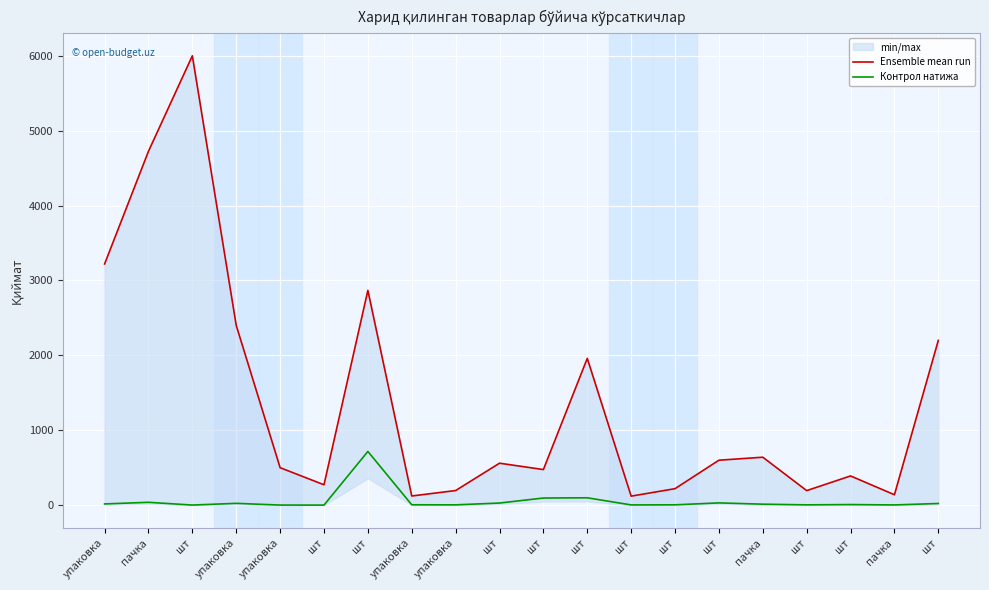

Reading right to left, transcribe all the data shown in this chart.

Ensemble mean run: шт=2200.0	пачка=138.8	шт=390.0	шт=194.0	пачка=640.0	шт=600.0	шт=220.0	шт=120.0	шт=1960.0	шт=475.0	шт=560.0	упаковка=195.0	упаковка=122.2	шт=2868.0	шт=272.0	упаковка=500.0	упаковка=2400.0	шт=6000.0	пачка=4725.0	упаковка=3220.0
Контрол натижа: шт=22.0	пачка=2.8	шт=7.8	шт=3.9	пачка=12.8	шт=30.0	шт=4.4	шт=3.0	шт=98.0	шт=95.0	шт=28.0	упаковка=3.9	упаковка=4.9	шт=717.0	шт=0.5	упаковка=1.0	упаковка=24.0	шт=1.2	пачка=37.8	упаковка=16.1